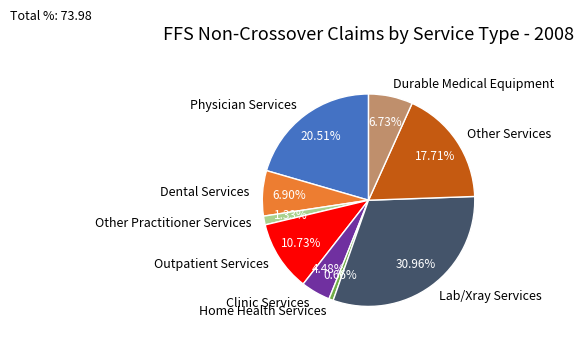

Between Clinic Services and Durable Medical Equipment, which is larger?

Durable Medical Equipment